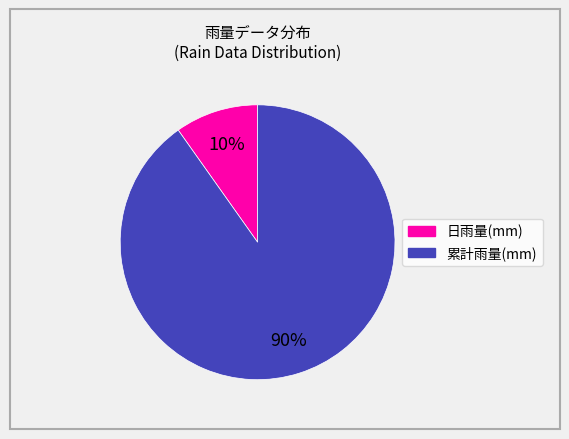

To the nearest percent, what is the difference between the largest and smallest slice percentages?

80%